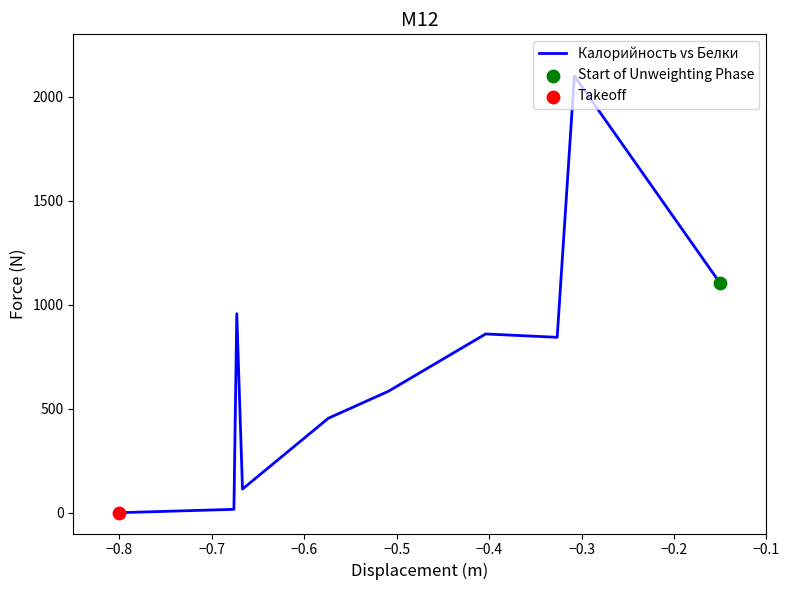

What is the greatest value displayed?

2100.0